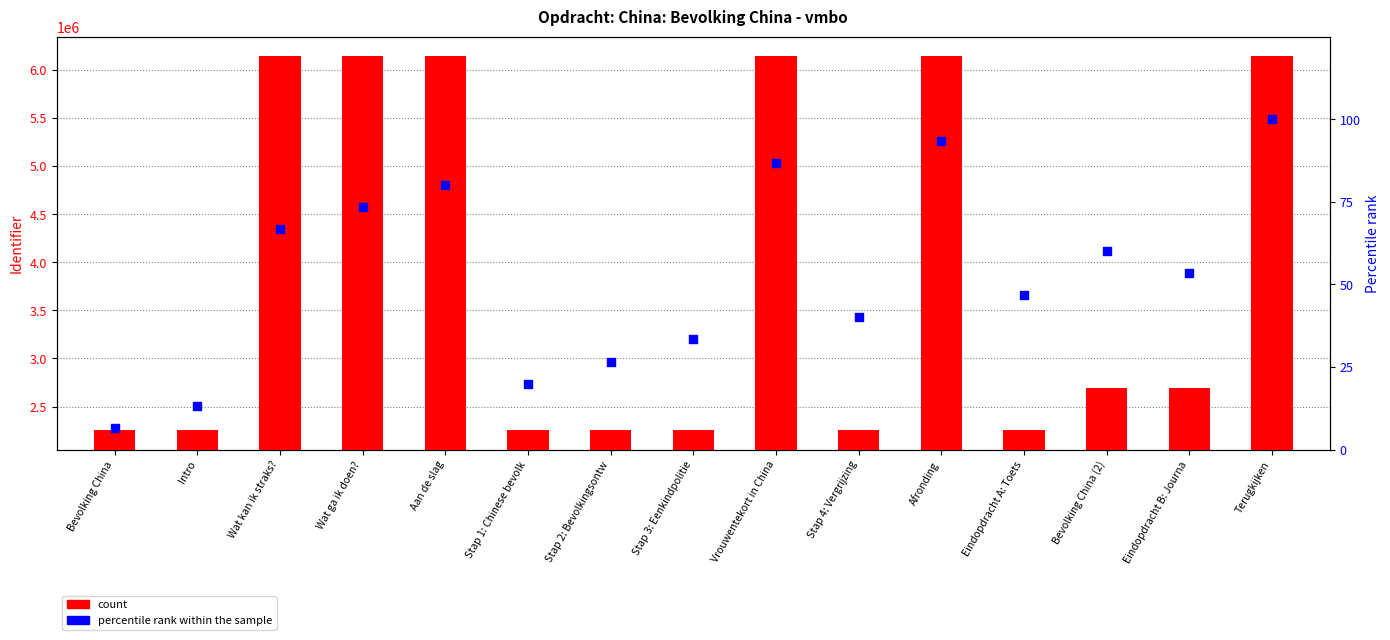

Is the value of count at Terugkijken greater than the value of percentile rank within the sample at Wat kan ik straks??

Yes